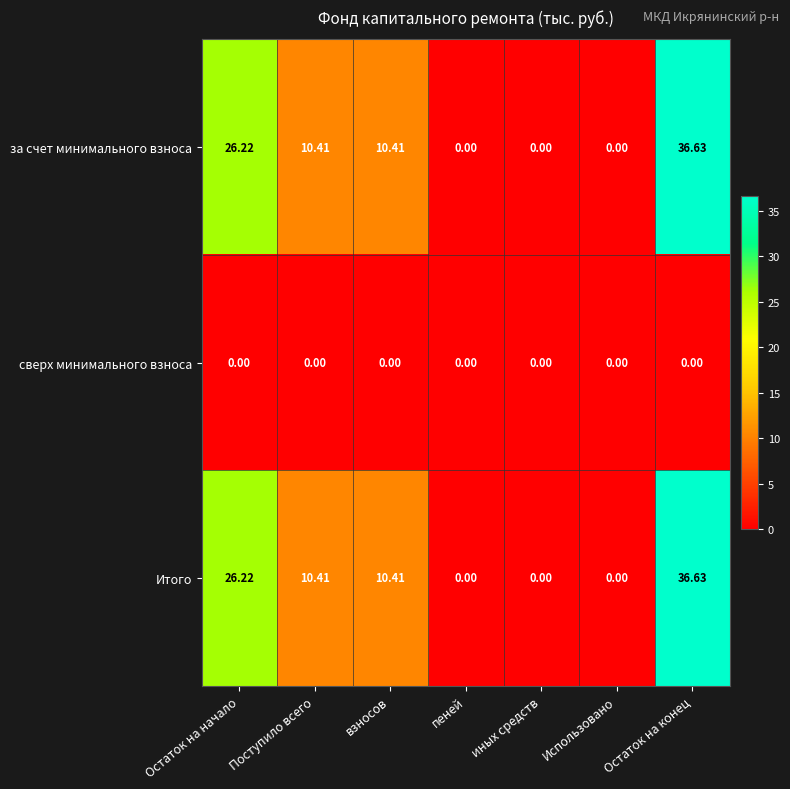

At which label does за счет минимального взноса first exceed 10?

Остаток на начало